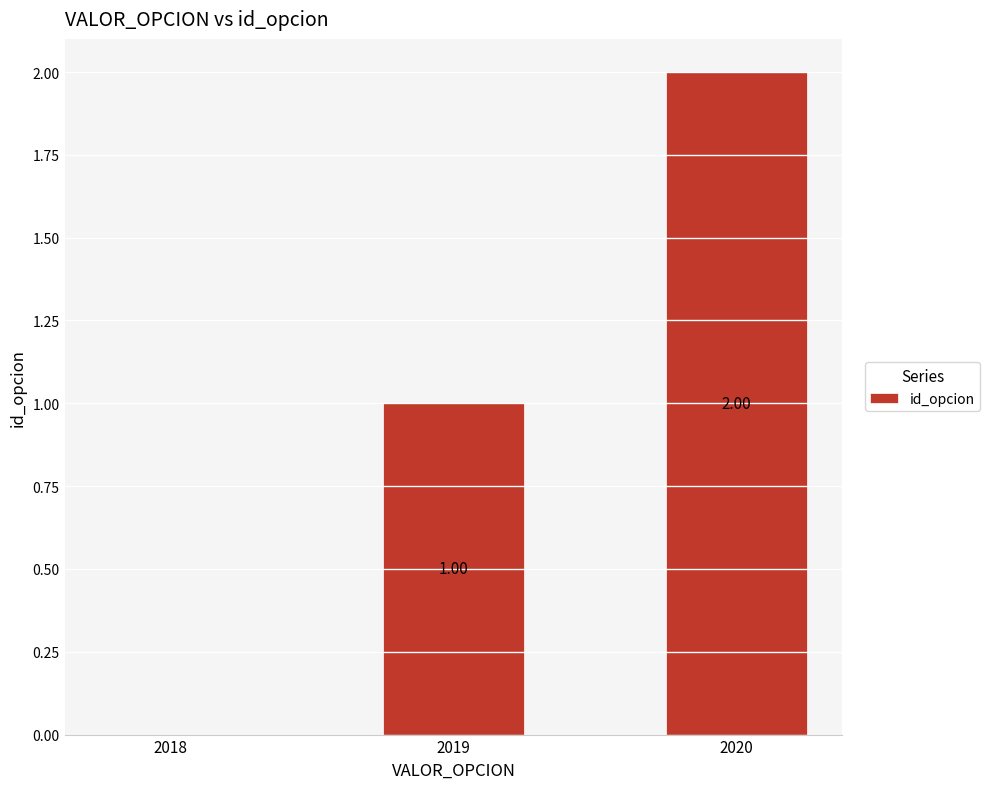

What is the ratio of the value at 2019 to the value at 2020?

0.5